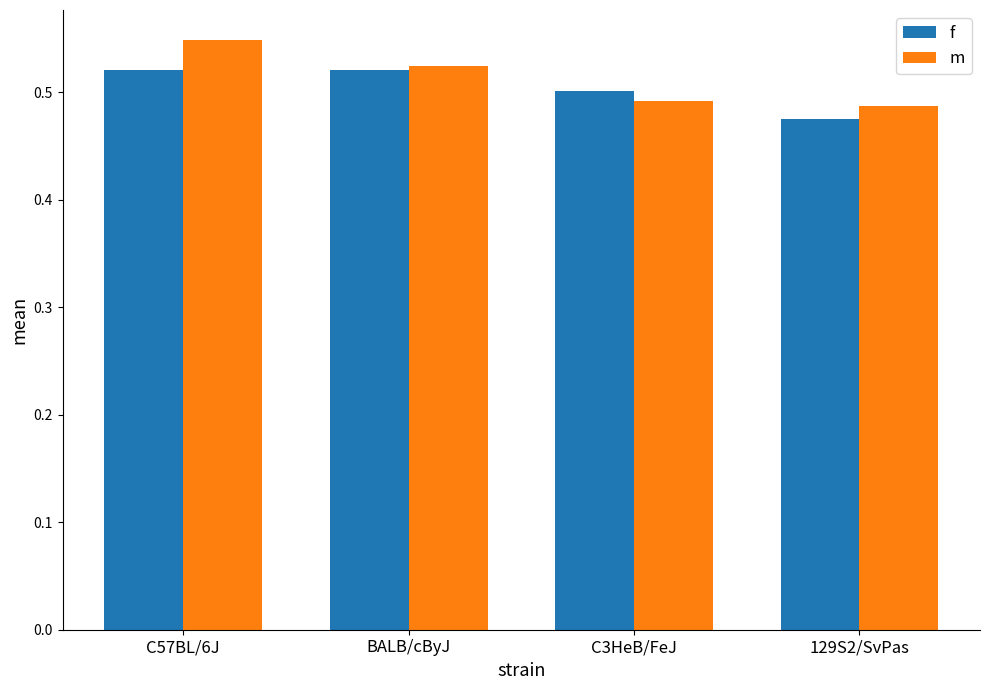

What are all the series names shown in the legend?

f, m